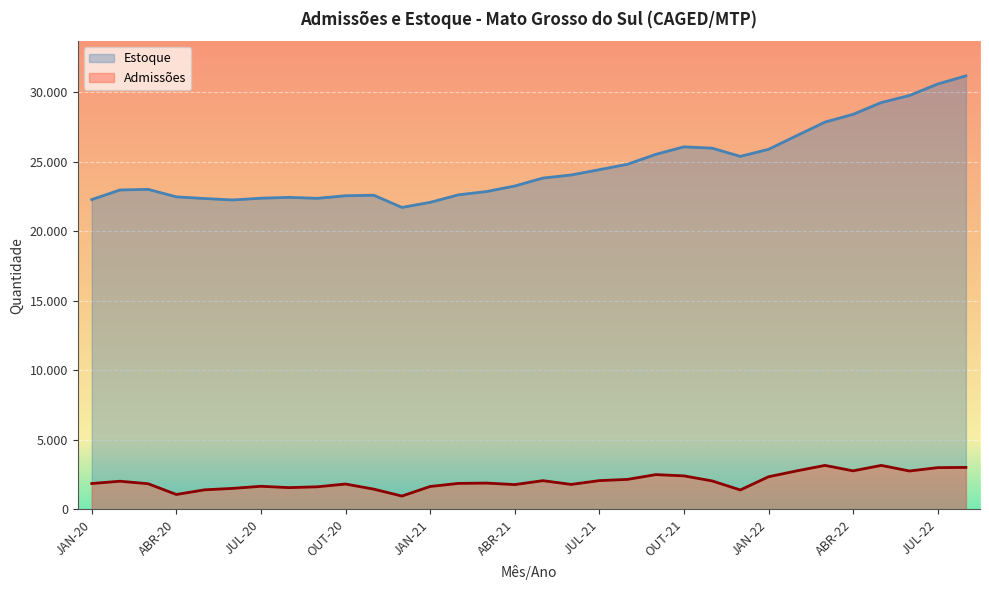

Rank the series by their maximum value, from lowest to highest.

Admissões, Estoque